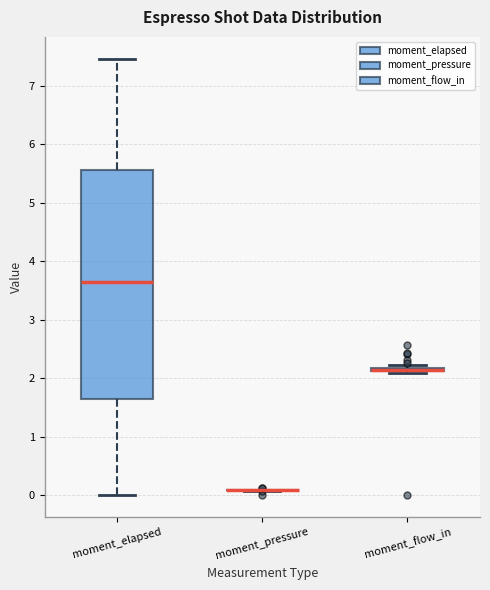

Where is the upper edge of the box for moment_flow_in on the y-axis? The values are not printed on the chart, so give them approximately, as read against the axis.

2.2